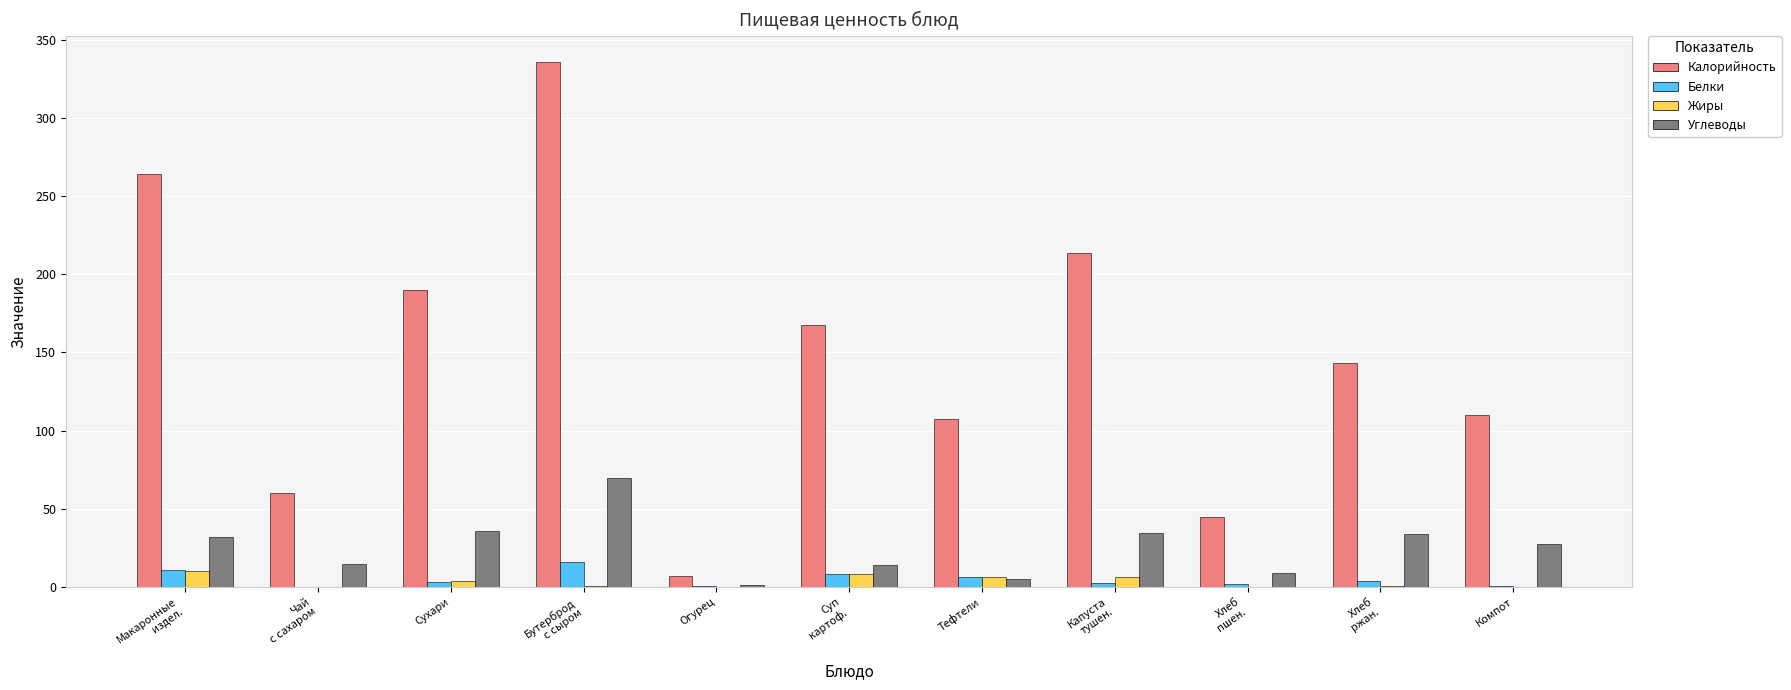

What is the sum of all Белки values?

55.9